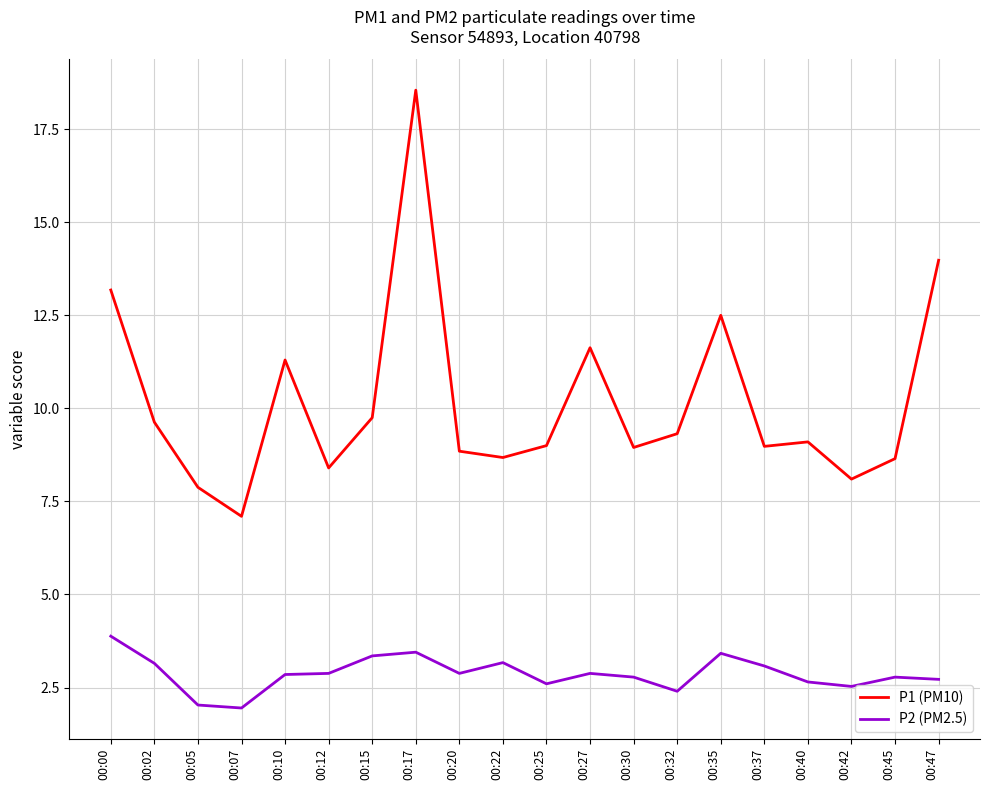

Rank the series by their maximum value, from highest to lowest.

P1 (PM10), P2 (PM2.5)